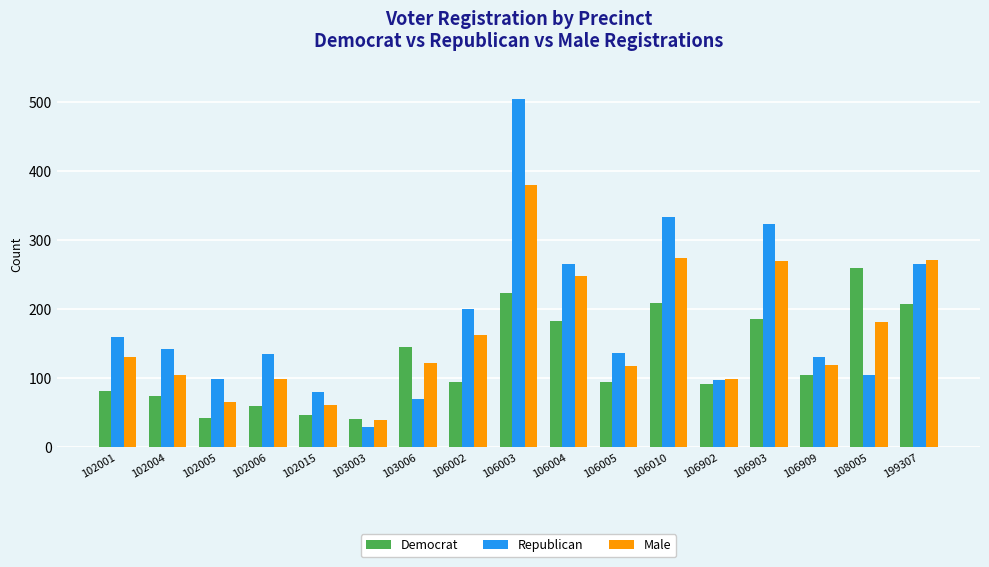

Is it true that Male equals 70 at 102004?

False